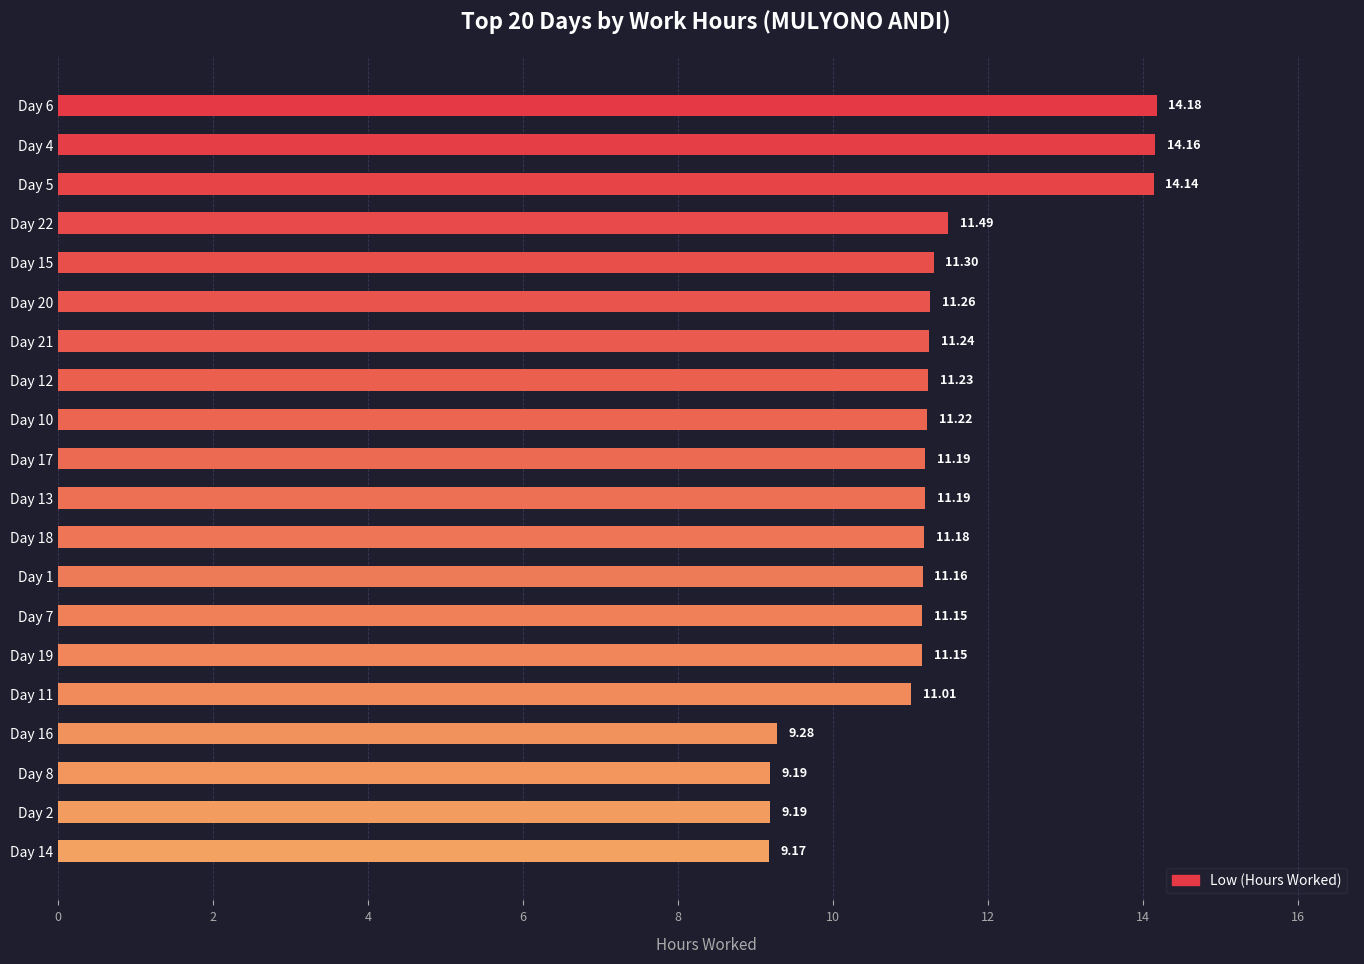

What is the maximum value shown in the chart?

14.2